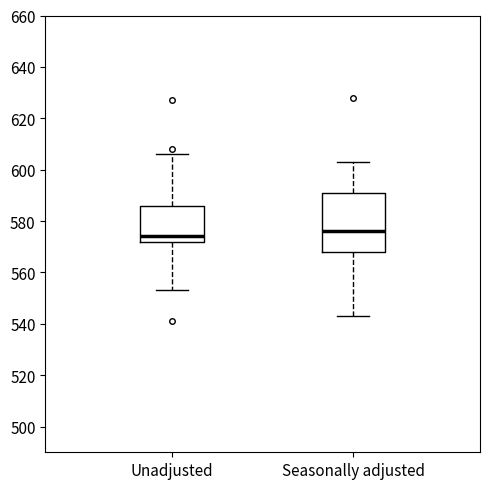

Where does the lower whisker of the box for Unadjusted end on the y-axis? The values are not printed on the chart, so give them approximately, as read against the axis.

554